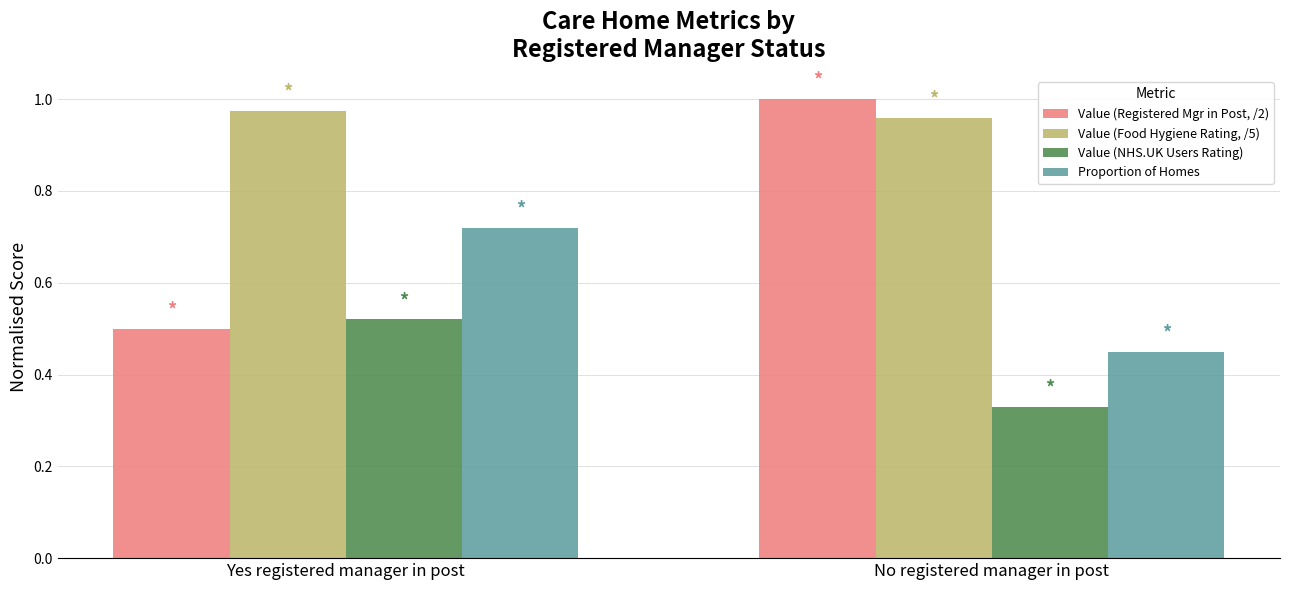

List the labels in order of Value (Registered Mgr in Post, /2) value, largest first.

No registered manager in post, Yes registered manager in post